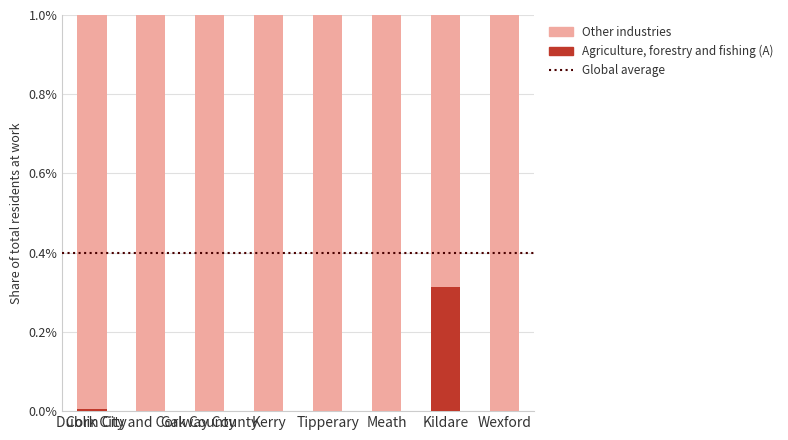

Are the bars horizontal?

No